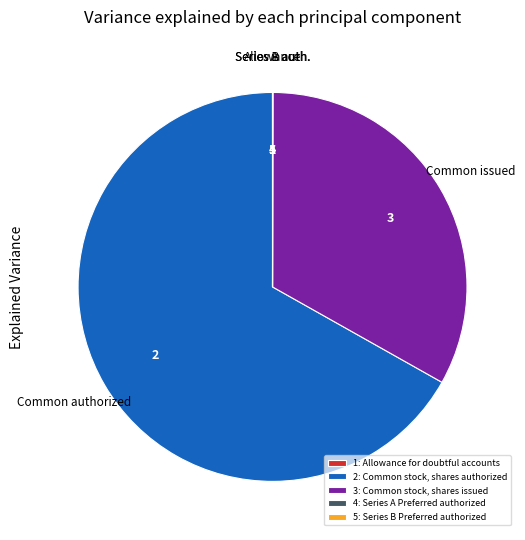

True or false: 2: Common stock, shares authorized accounts for 67% of the total.

True